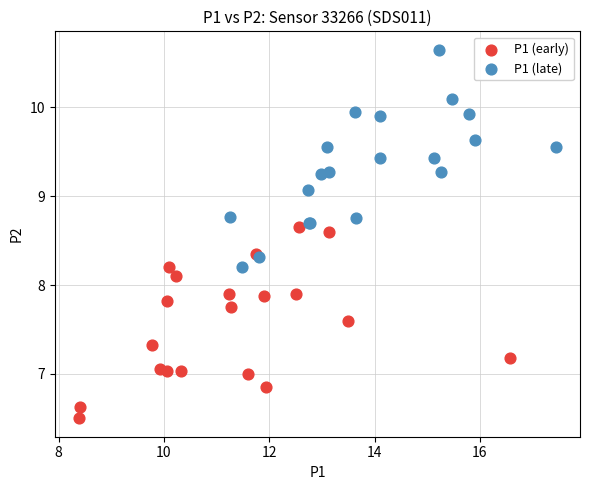

Which series has the widest spread of Y values?

P1 (late)